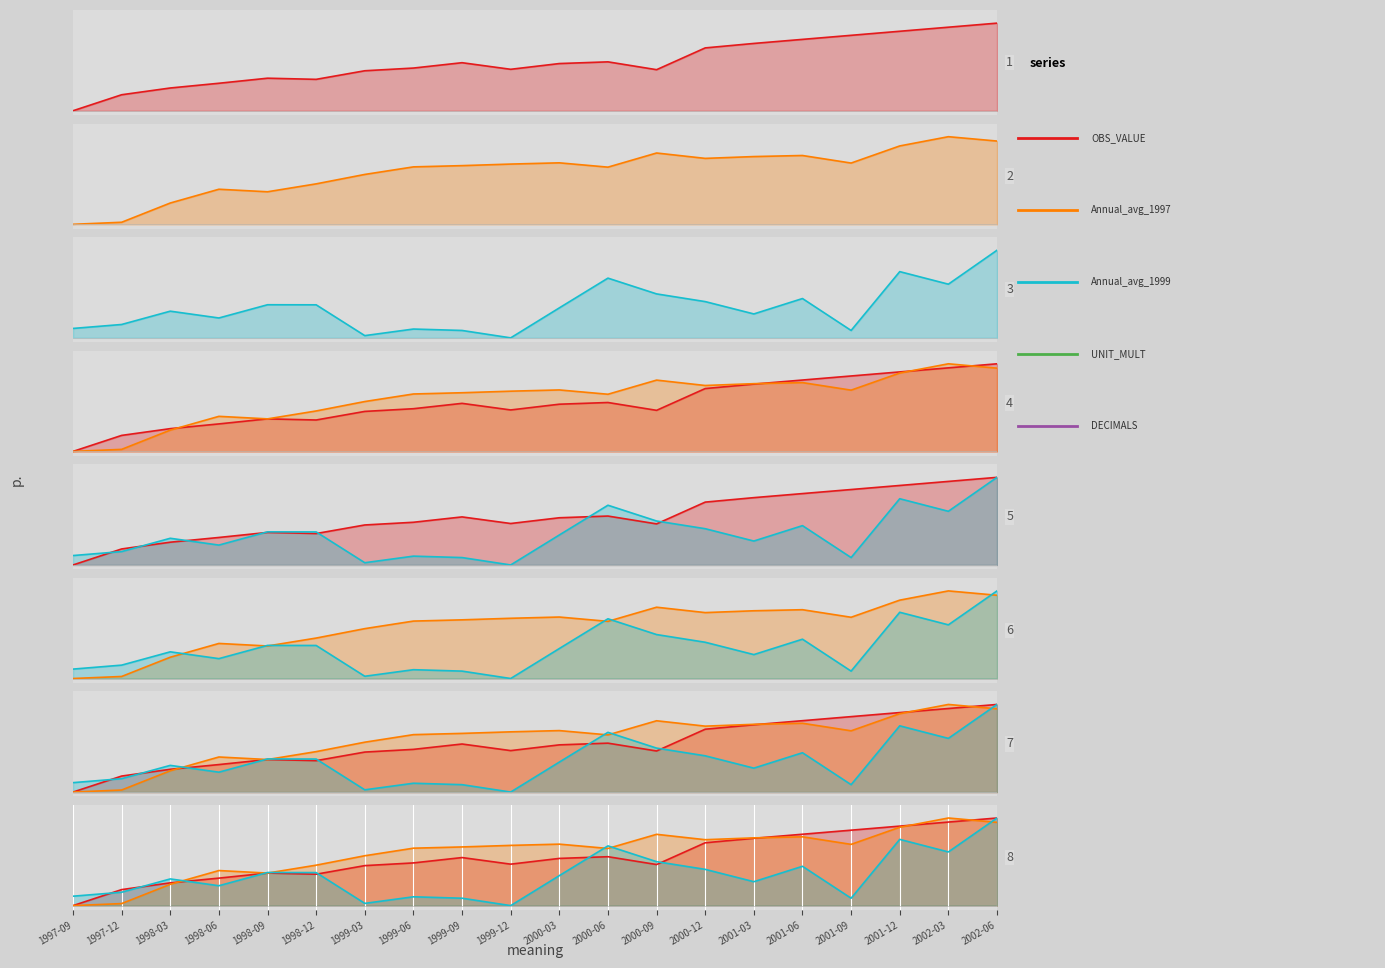

At which category does the chart reach its minimum across all series?

1997-09